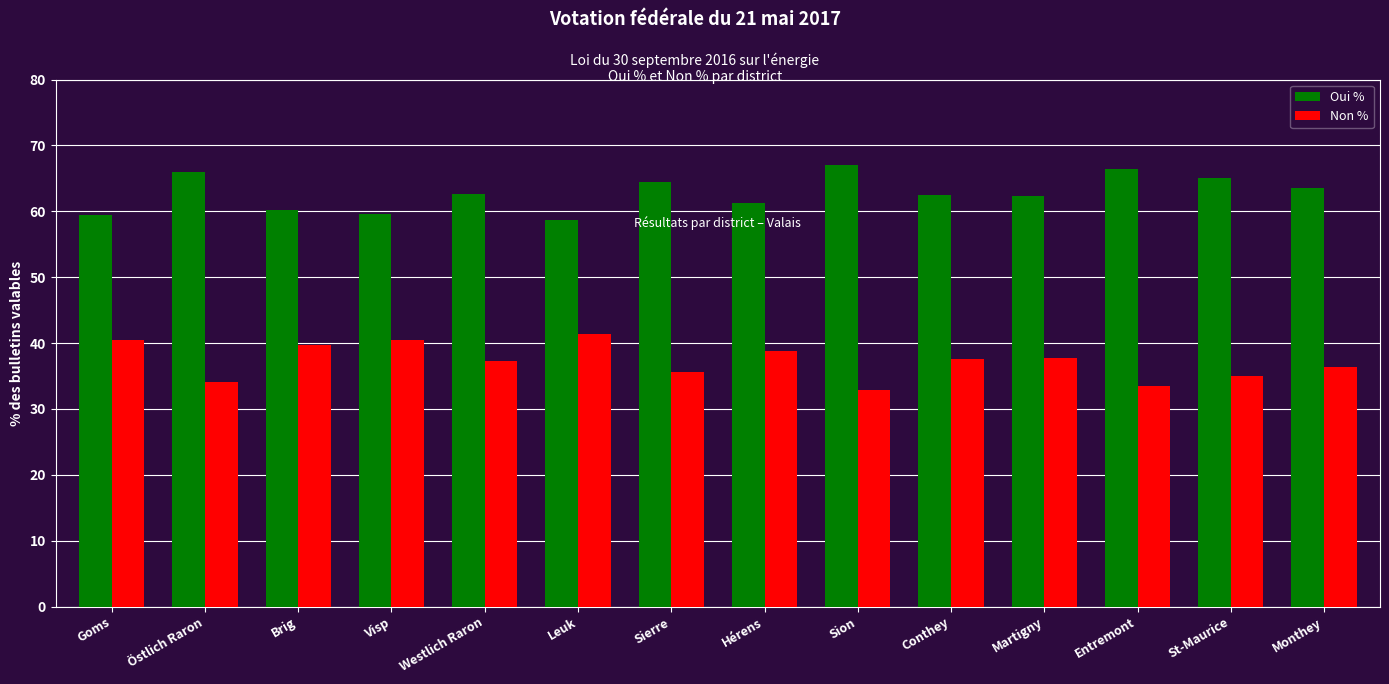

What is the value of the Non % bar at the 9th from the left?

32.9